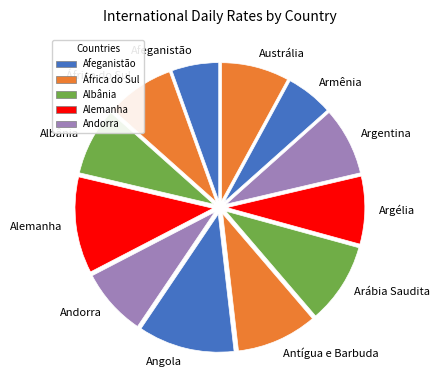

Is there any slice that represents more than half of the pie?

No